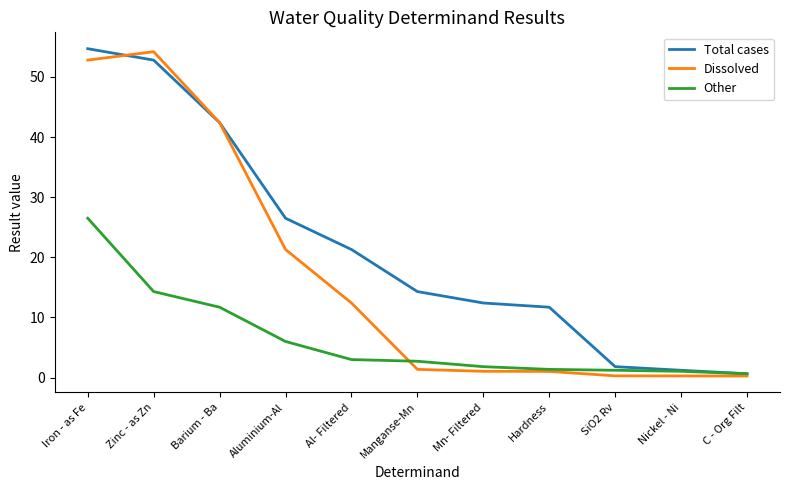

In Dissolved, how many points are higher than both neighbors (excluding endpoints)?

1